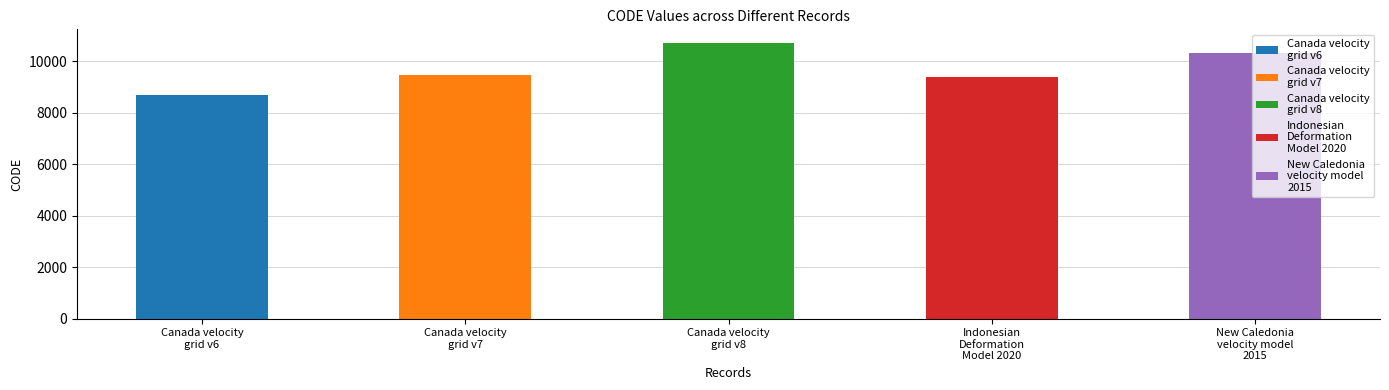

What is the value of the 2nd bar from the left?

9483